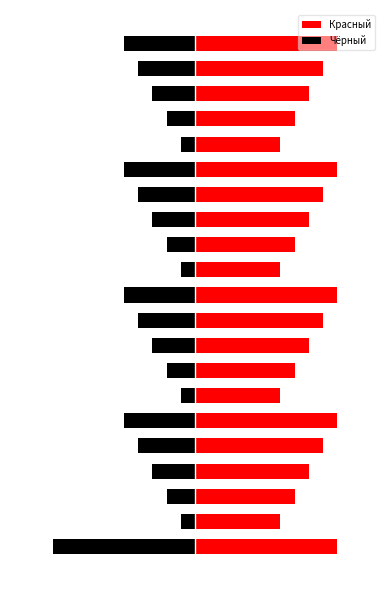

How many Чёрный values are between -4 and -2?

12